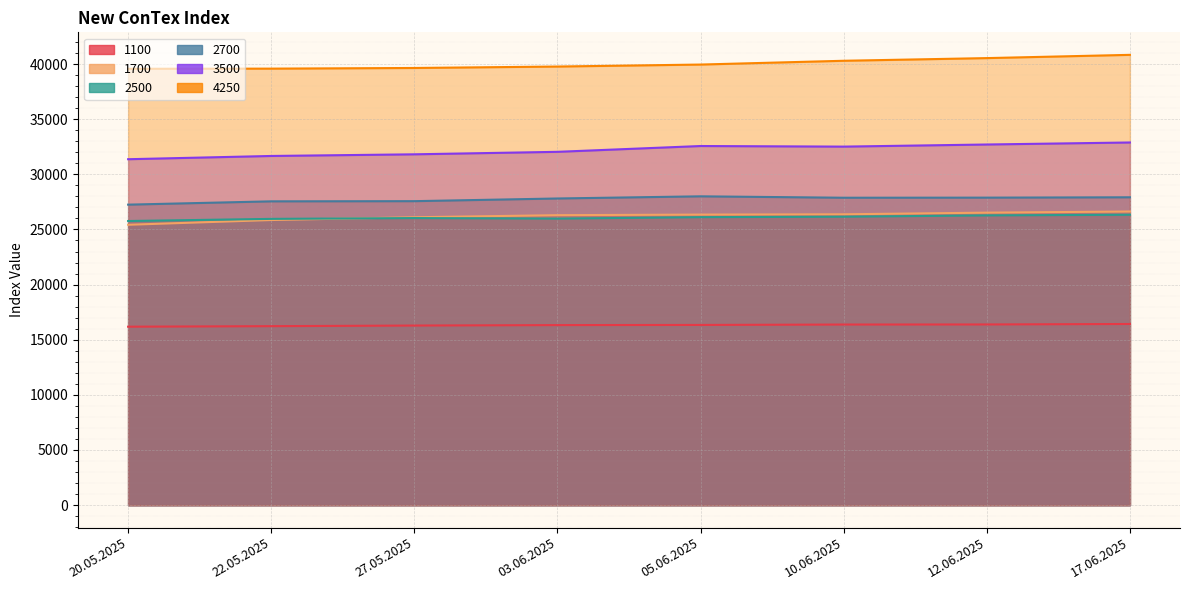

What is the label of the 3rd point from the left?

27.05.2025